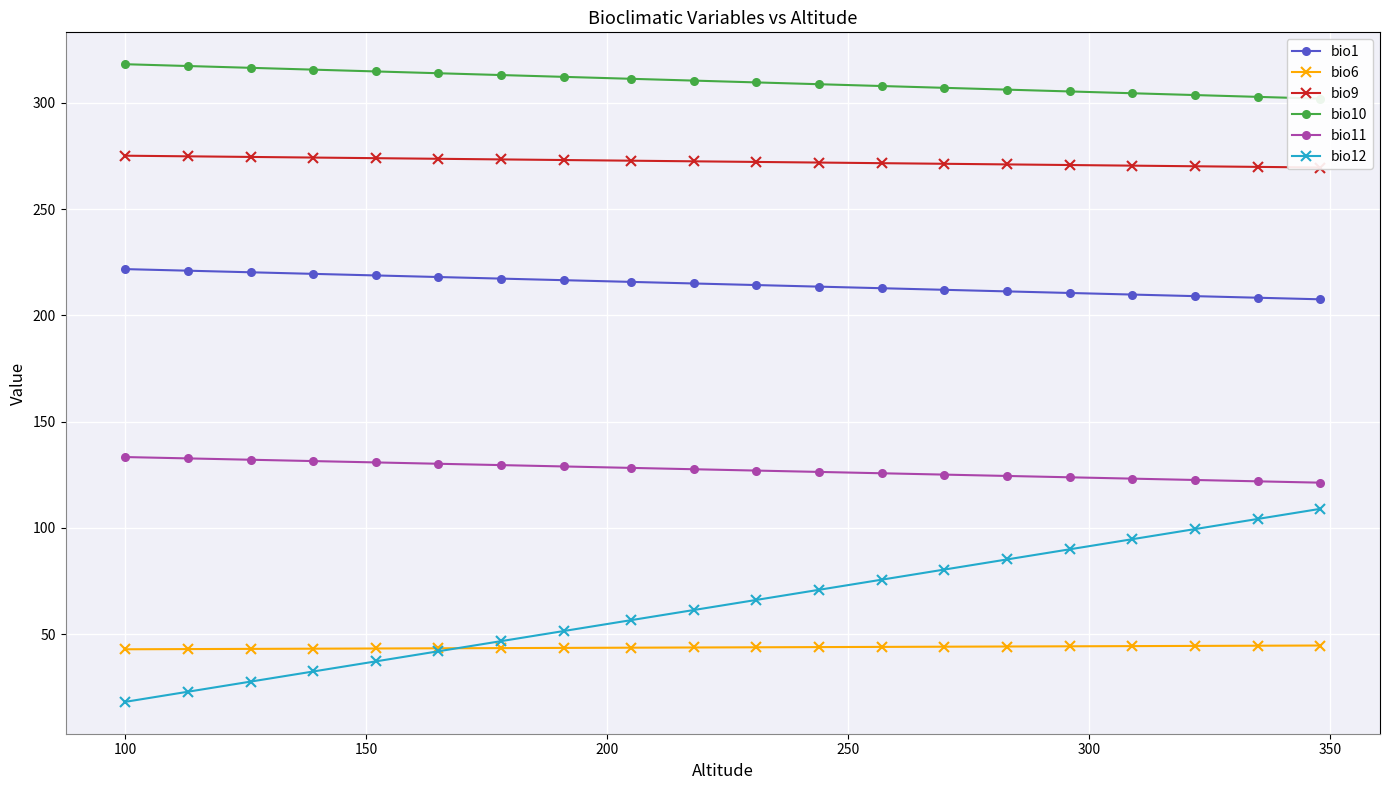

True or false: bio12 and bio9 intersect in this chart.

False